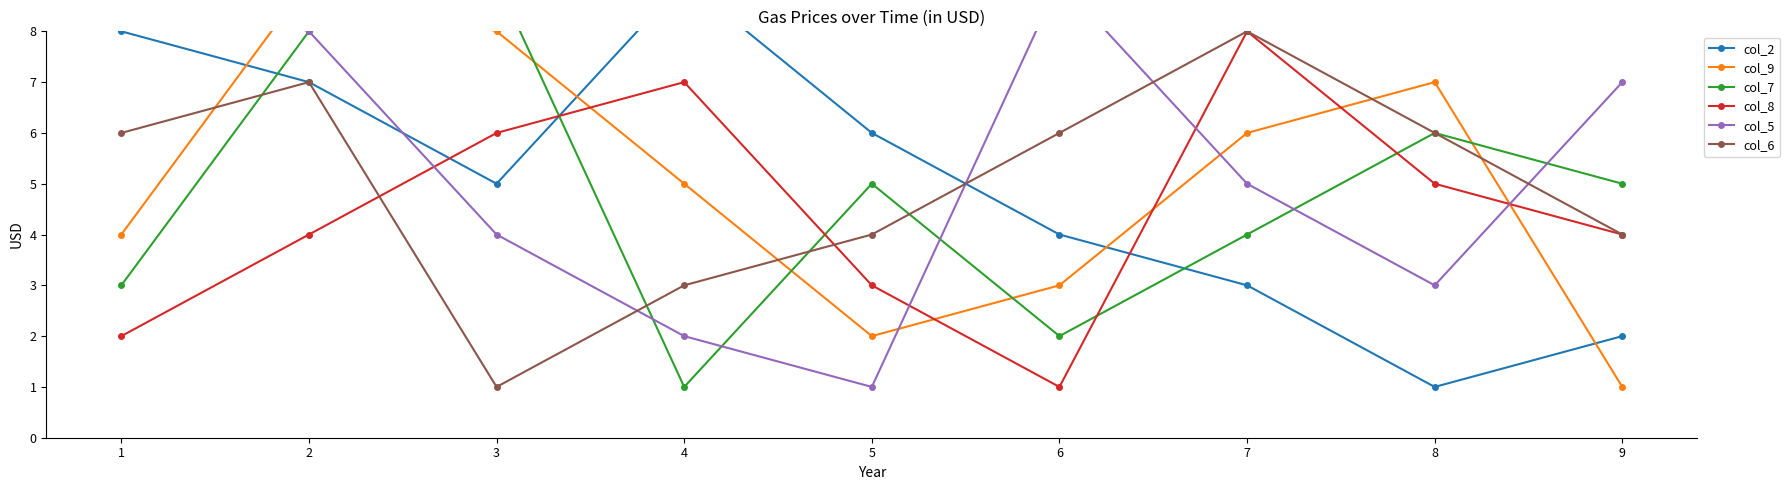

The col_8 series shows 5 at 8. True or false?

True